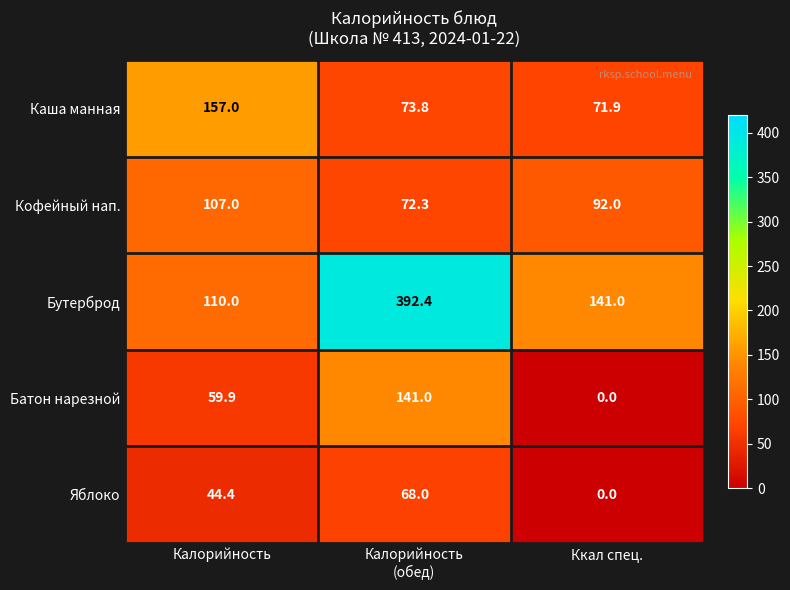

What is the difference between the highest and lowest values at Калорийность?

112.6